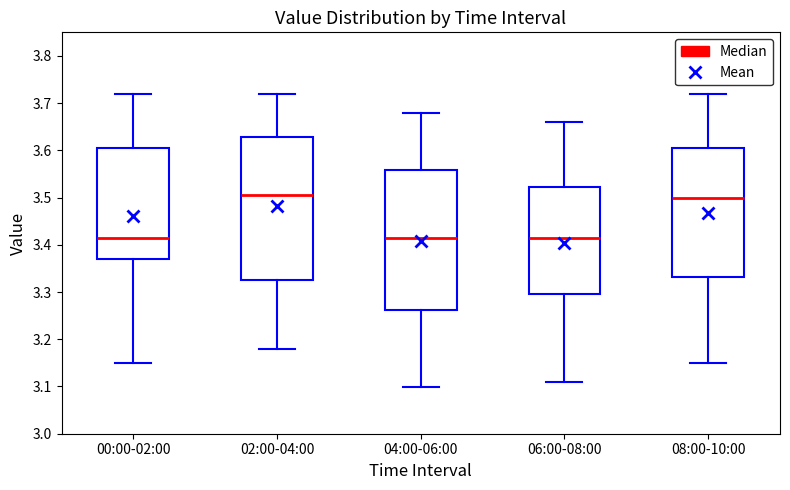

Reading left to right, read every box against the y-axis: the position of its median line, the range the box covers, and the ends of its whiskers. The values are not printed on the chart, so give them approximately, as read against the axis.

00:00-02:00: median 3.42, box 3.37 to 3.61, whiskers 3.15 to 3.72
02:00-04:00: median 3.51, box 3.33 to 3.63, whiskers 3.18 to 3.72
04:00-06:00: median 3.42, box 3.26 to 3.56, whiskers 3.10 to 3.68
06:00-08:00: median 3.42, box 3.30 to 3.52, whiskers 3.11 to 3.66
08:00-10:00: median 3.50, box 3.33 to 3.61, whiskers 3.15 to 3.72